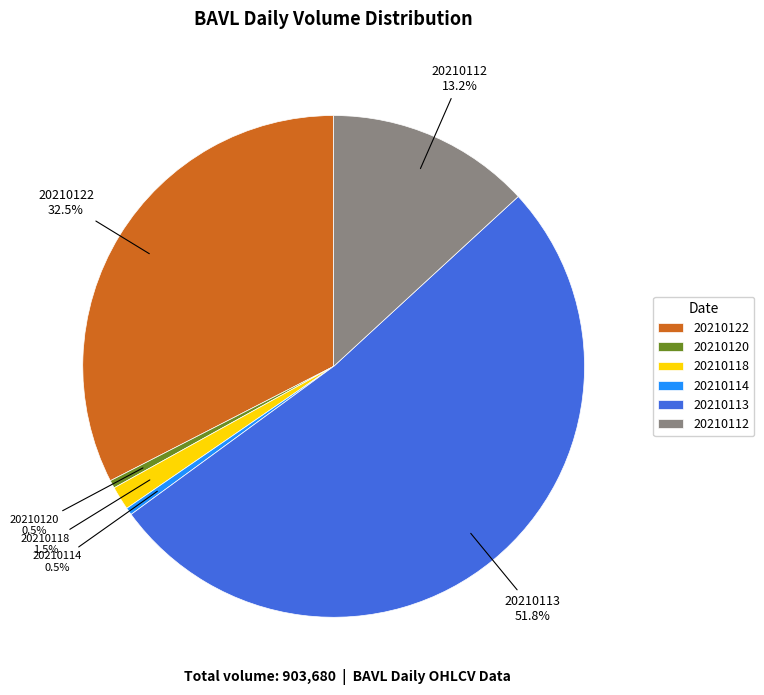

Which has a higher value, 20210120 or 20210122?

20210122